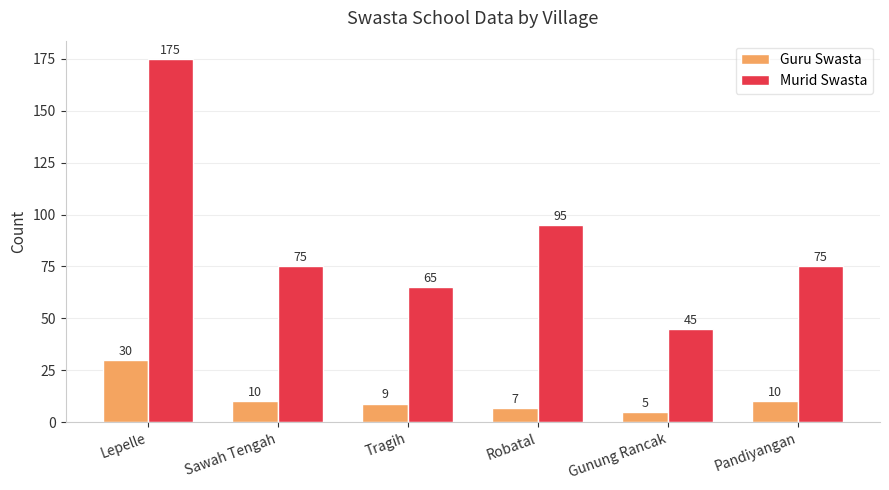

What is the difference between the highest and lowest values at Pandiyangan?

65